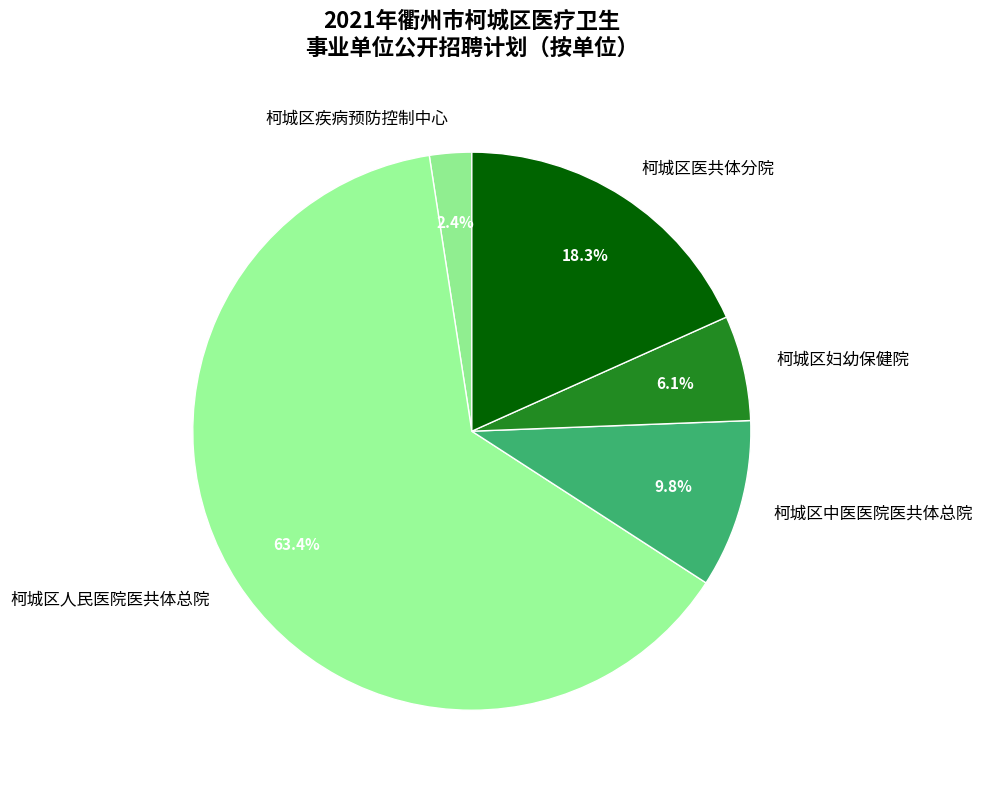

To the nearest percent, what portion does 柯城区人民医院医共体总院 represent?

63%